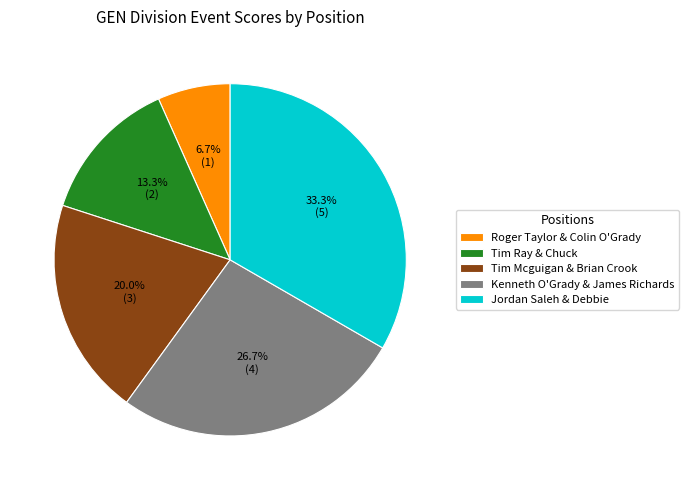

Which category has the smallest portion of the pie?

Roger Taylor & Colin O'Grady